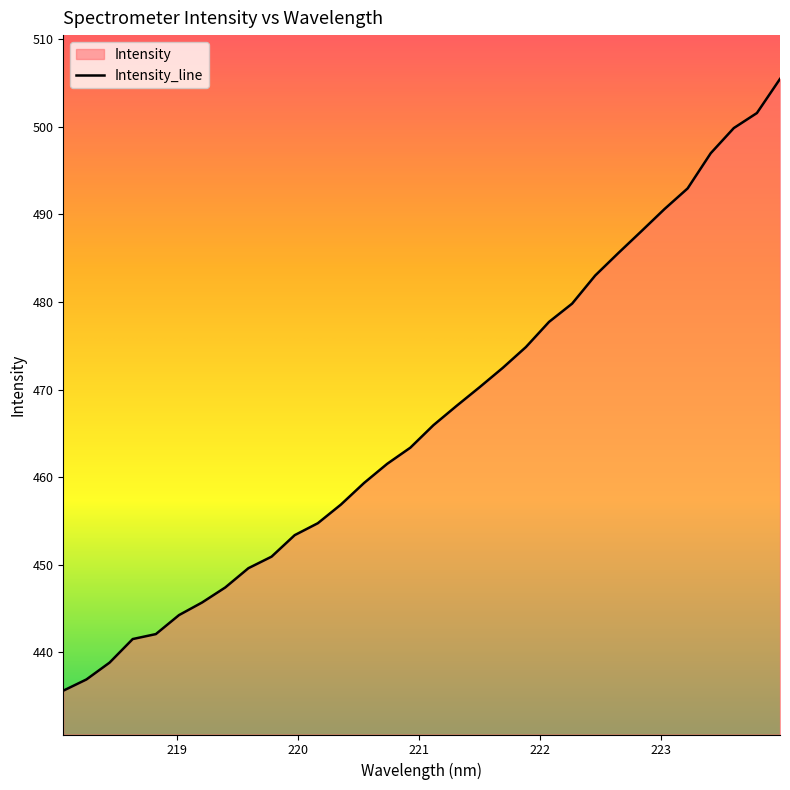

Rank the categories by value from lowest to highest.

218.0596, 218.2508, 218.442, 218.6332, 218.8244, 219.0156, 219.2067, 219.3979, 219.589, 219.7801, 219.9712, 220.1623, 220.3533, 220.5444, 220.7354, 220.9264, 221.1174, 221.3083, 221.4993, 221.6902, 221.8812, 222.0721, 222.263, 222.4538, 222.6447, 222.8355, 223.0264, 223.2172, 223.408, 223.5987, 223.7895, 223.9802